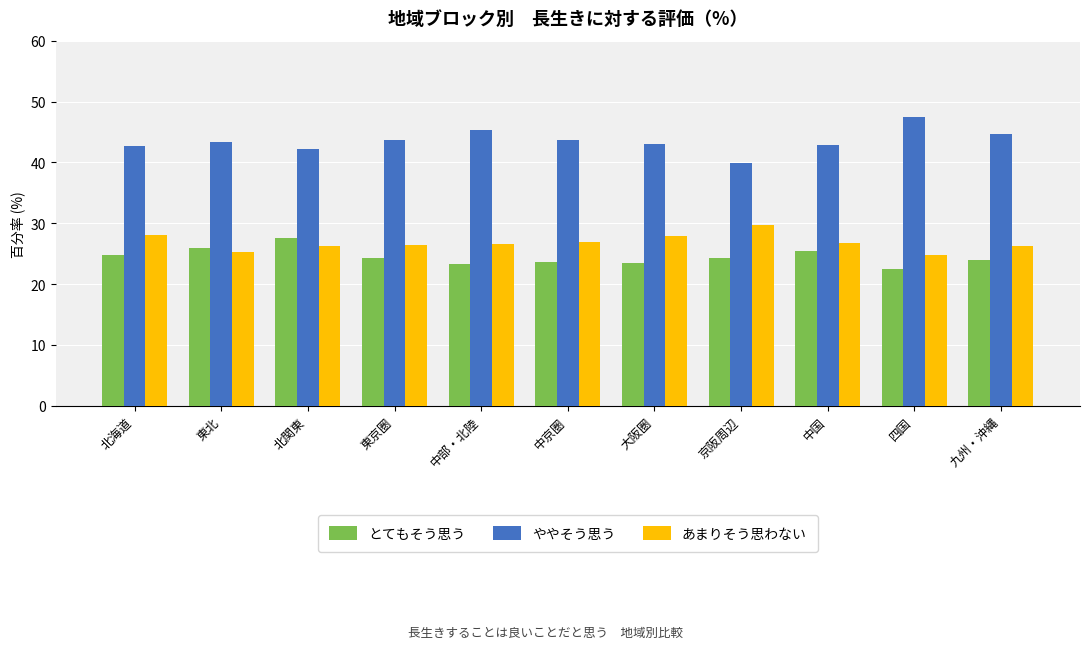

Count the number of categories in the chart.

11